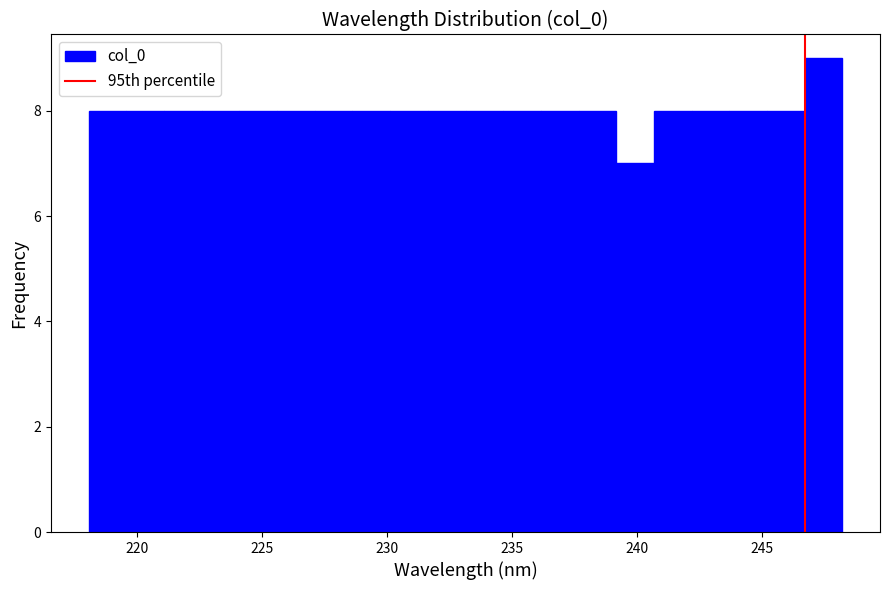

Read against the x-axis, roughly where is the centre of the tallest bar?

247.5